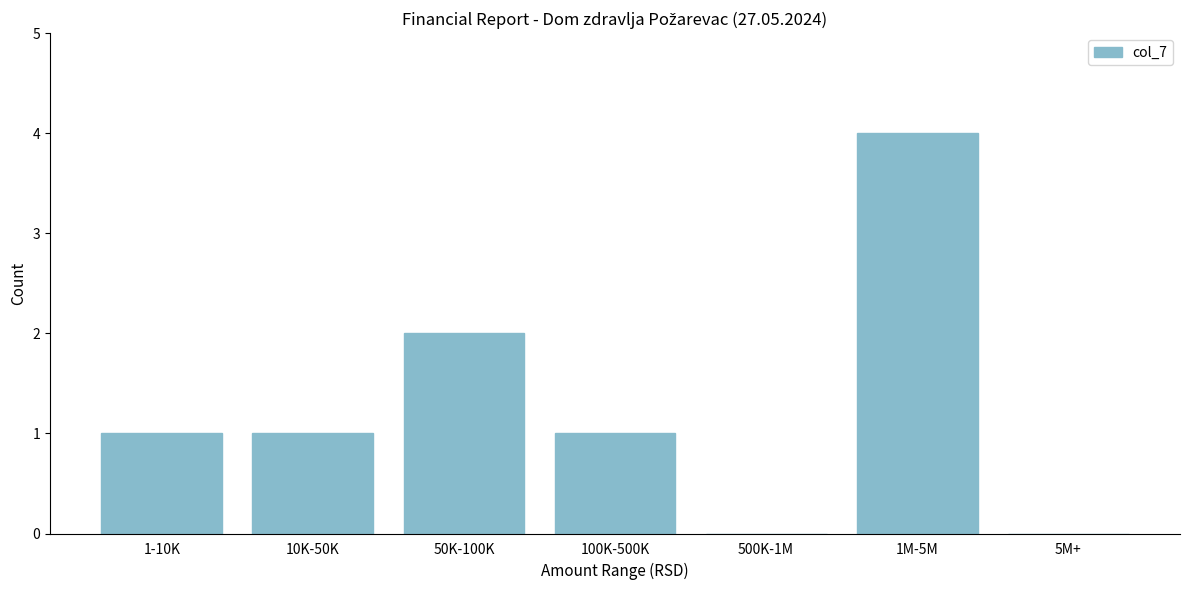

Reading right to left, list all the values displayed in this chart.

5M+=0	1M-5M=4	500K-1M=0	100K-500K=1	50K-100K=2	10K-50K=1	1-10K=1